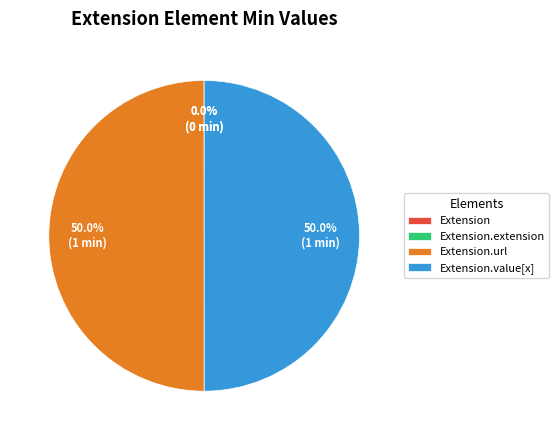

Which category has the biggest portion of the pie?

Extension.url